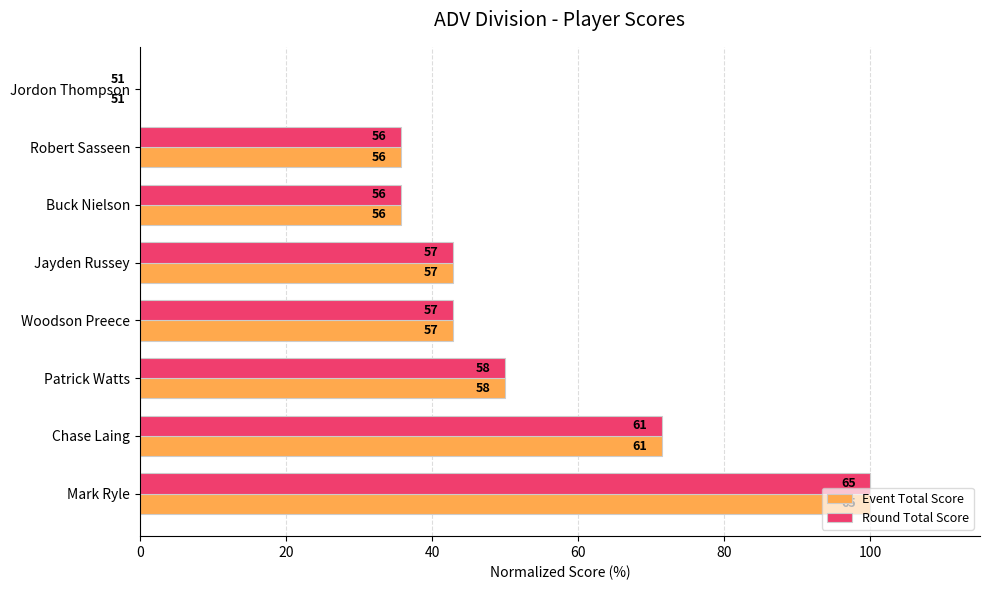

What is the sum of all Round Total Score values?

378.6